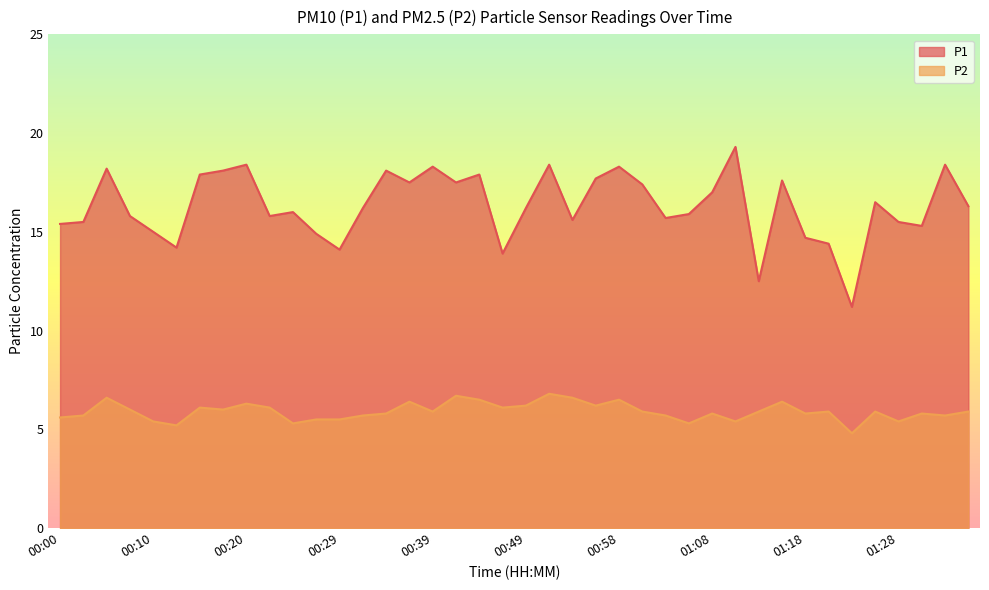

At how many categories does at least one series exceed 8?

40